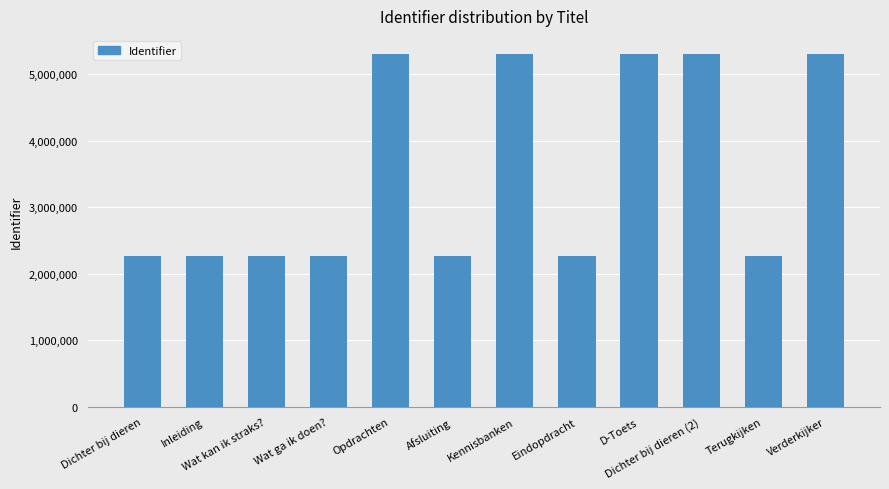

The value at Dichter bij dieren is 2262254. True or false?

True